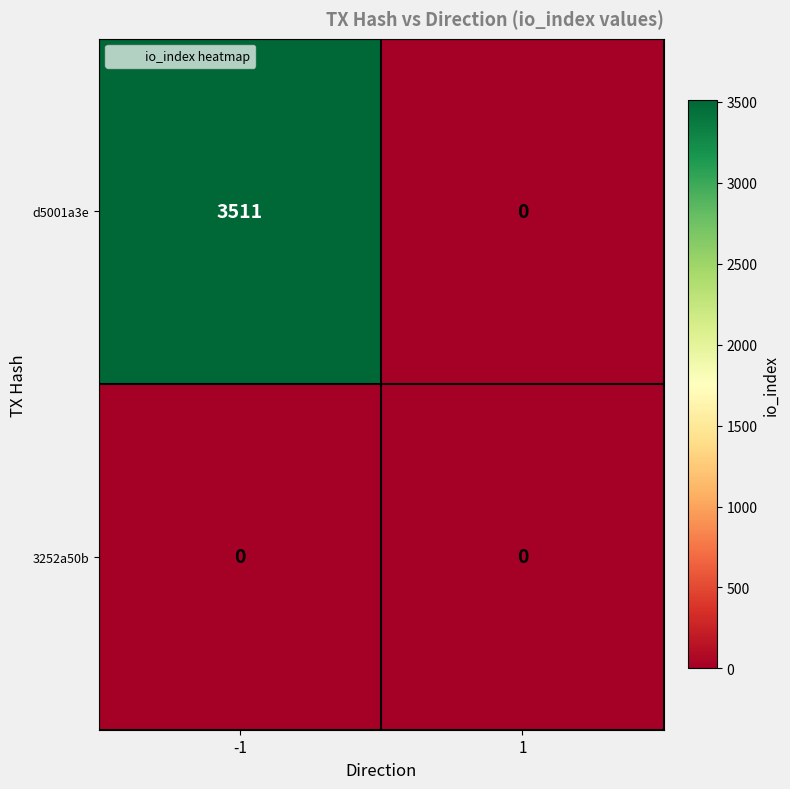

List the series in order of their overall mean, highest first.

d5001a3e, 3252a50b